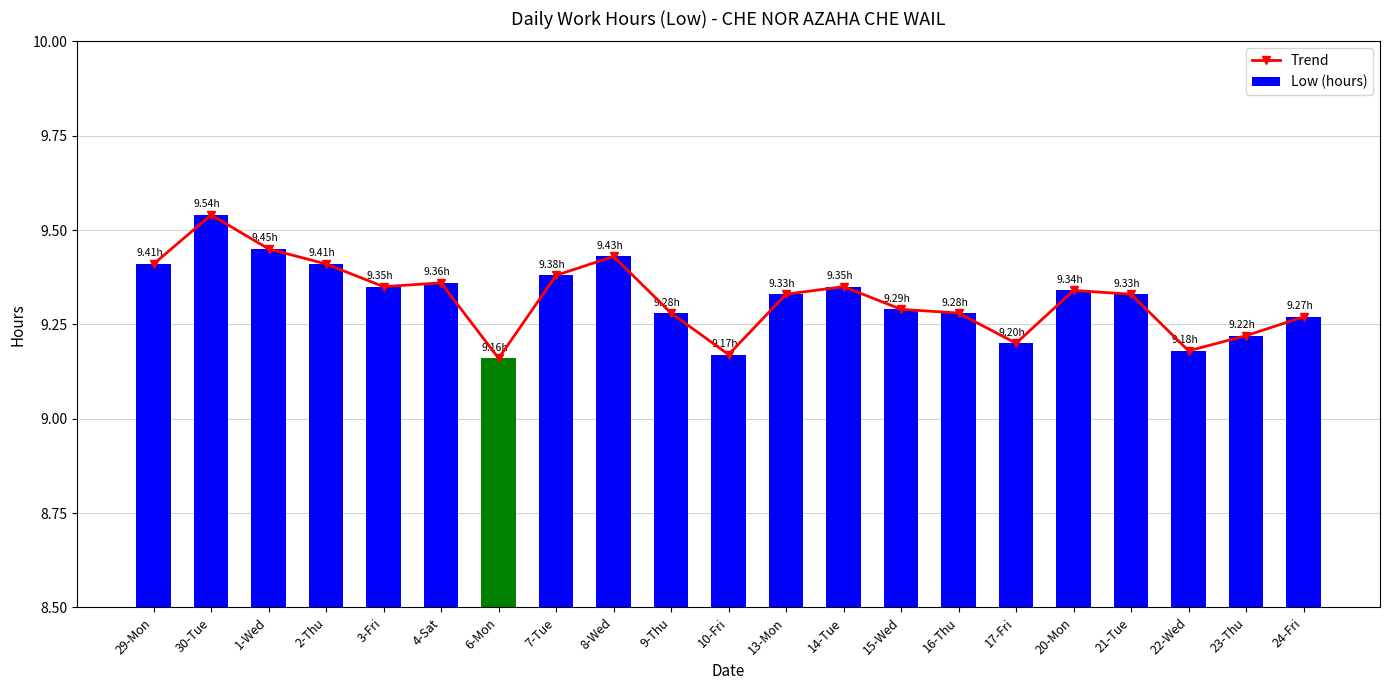

What value does the Low (hours) series have at 15-Wed?

9.3